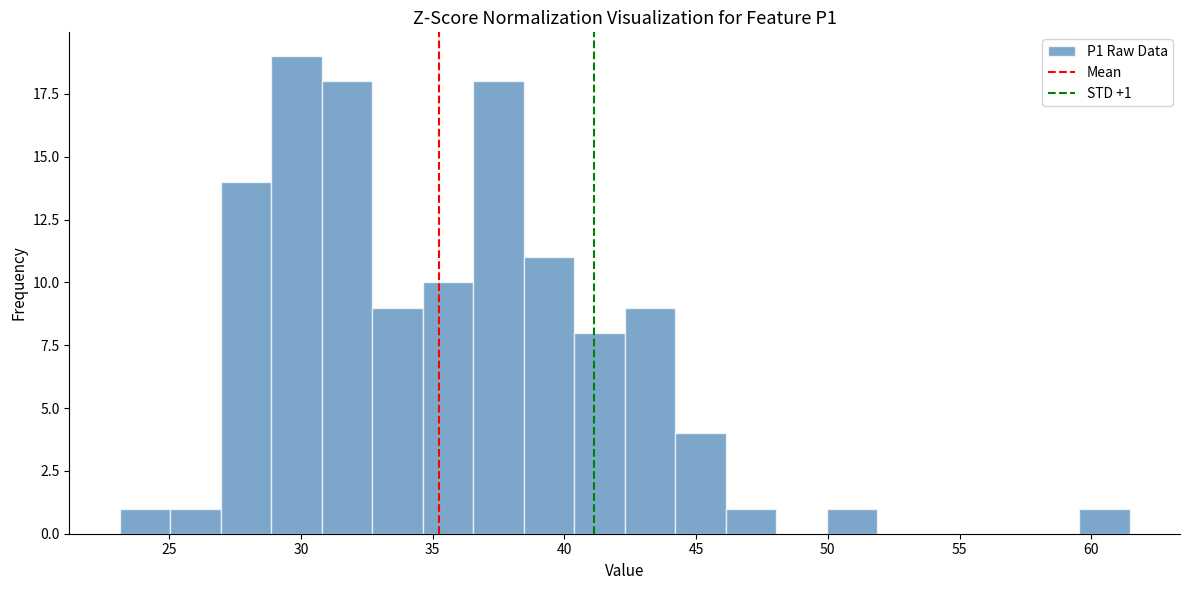

Read against the x-axis, roughly where is the centre of the tallest bar?

30.0